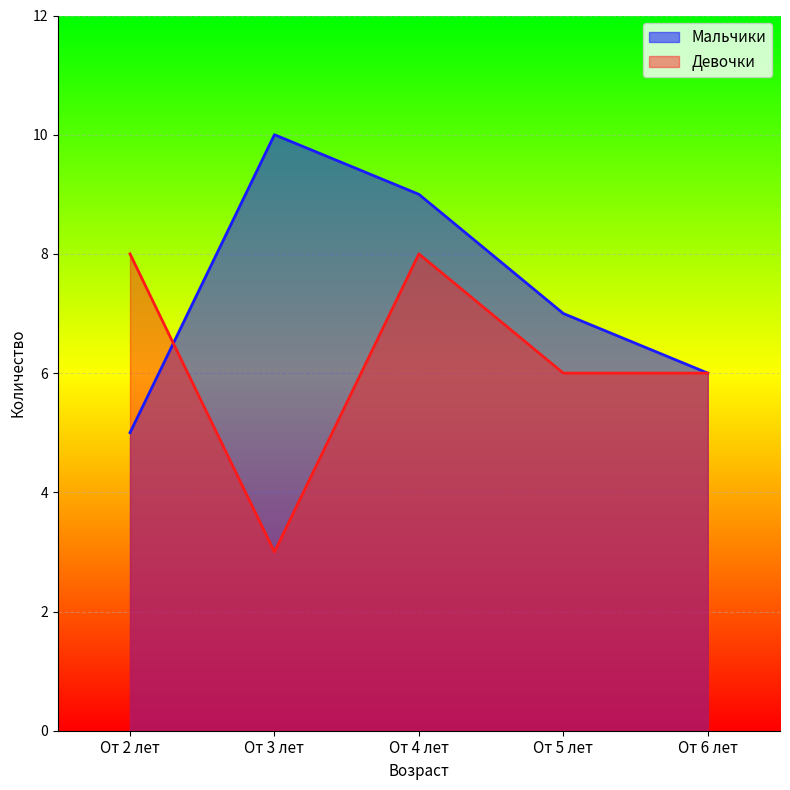

Reading right to left, what are all the values shown in this chart?

Мальчики: 6	7	9	10	5
Девочки: 6	6	8	3	8